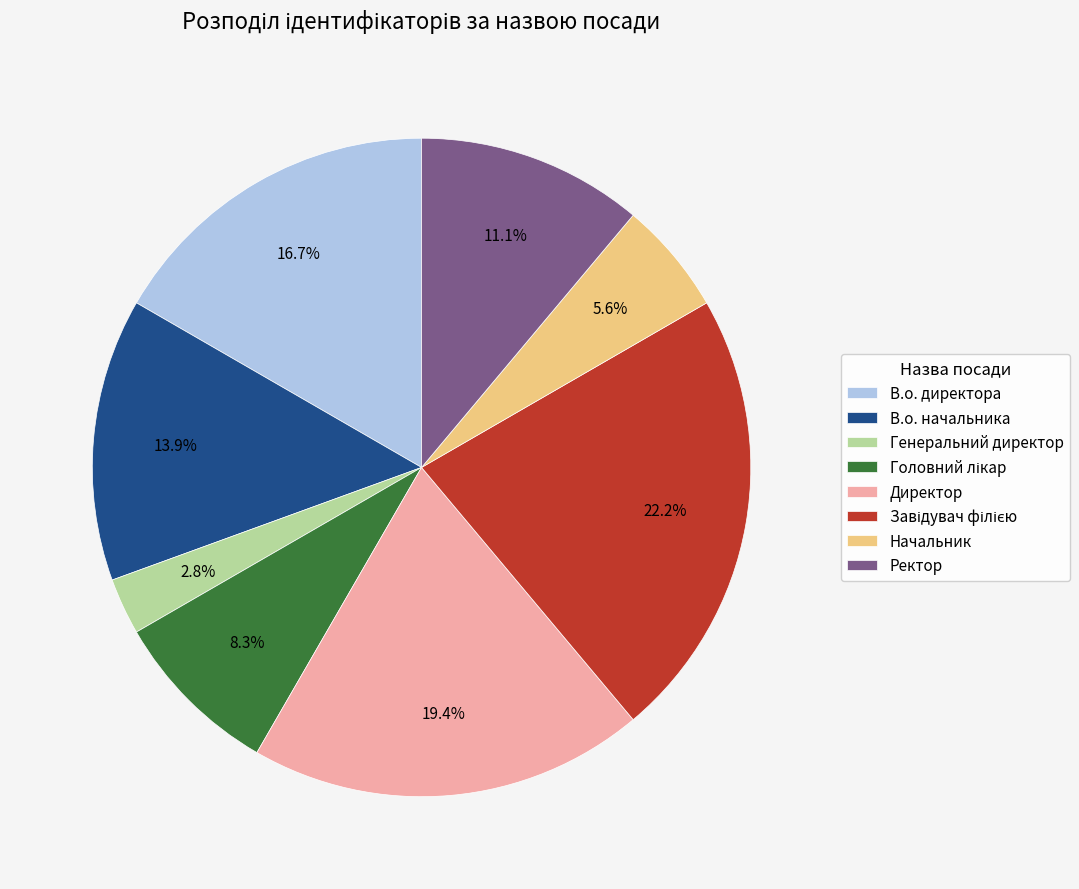

Between В.о. начальника and Директор, which is larger?

Директор